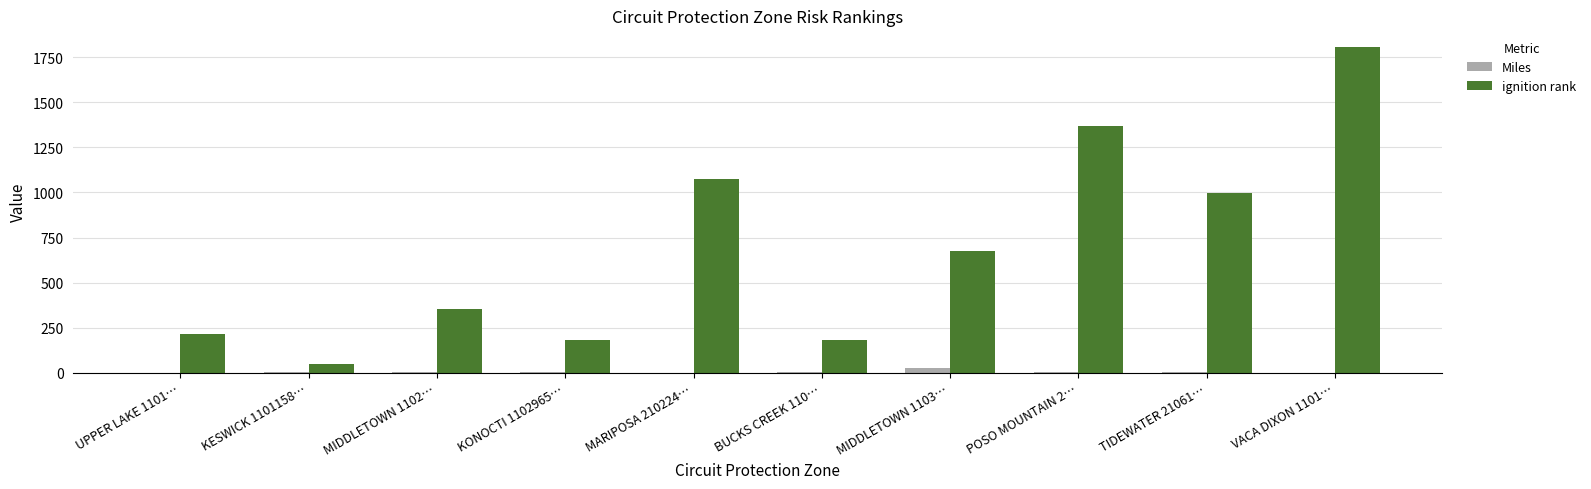

At which label does Miles reach its peak?

MIDDLETOWN 1103…